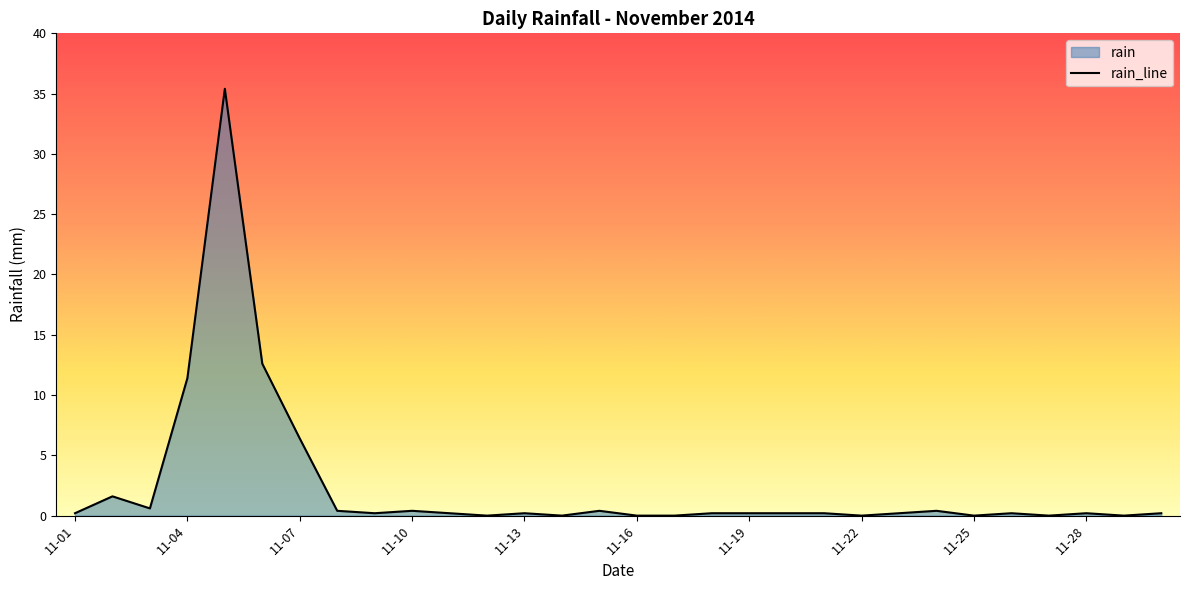

What is the greatest value displayed?

35.4